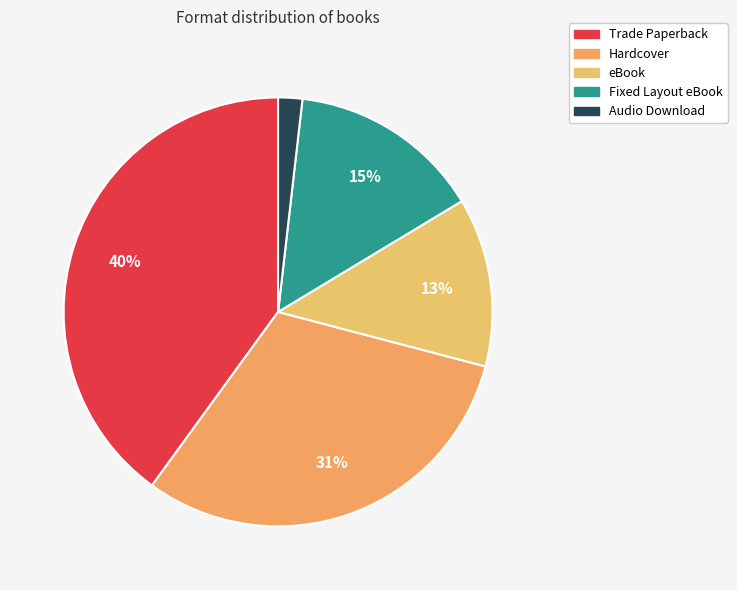

How many slices are in this pie chart?

5